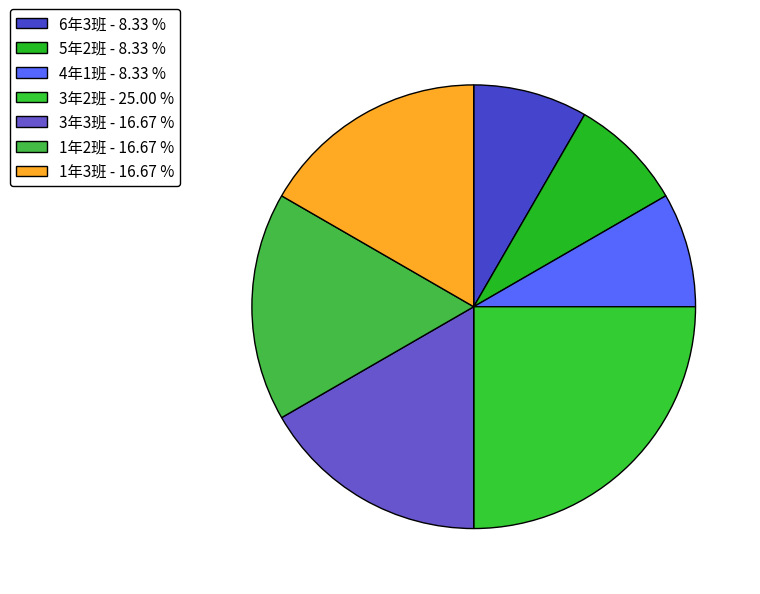

True or false: 4年1班 accounts for 8% of the total.

True